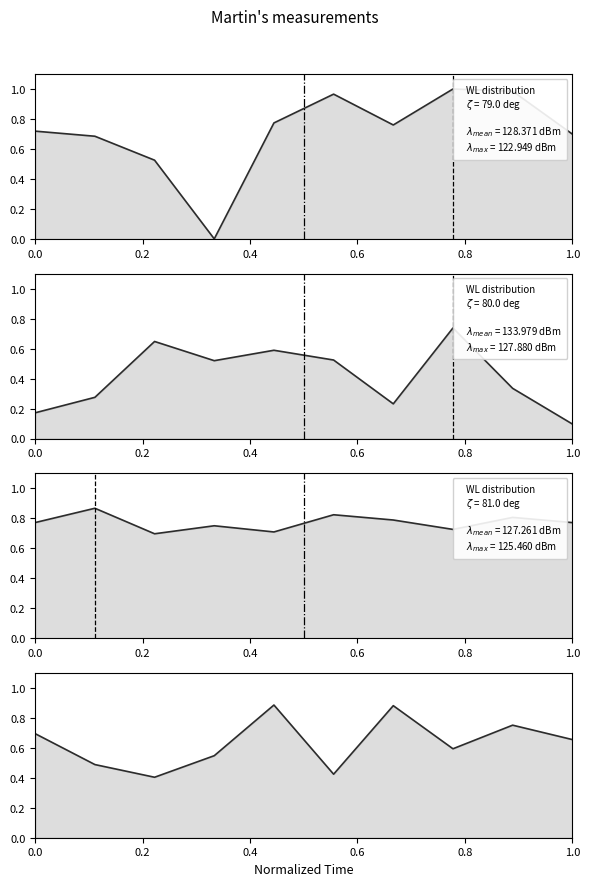

Count the number of data series in this chart.

1